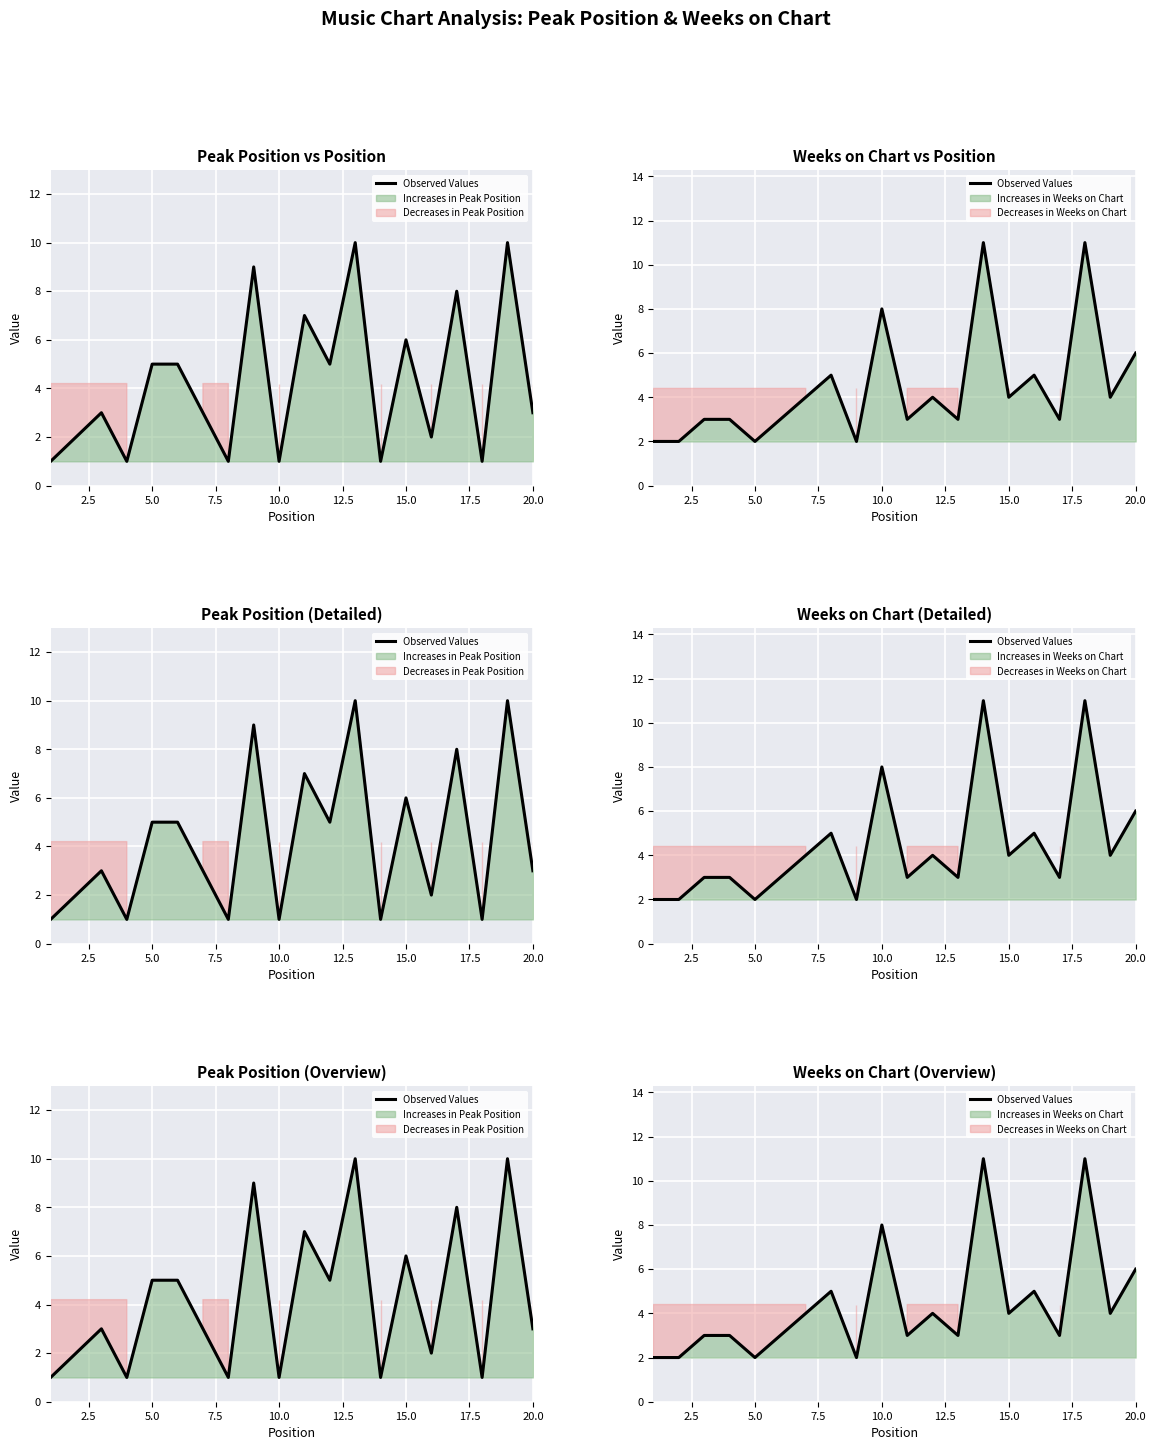

How many categories are shown in the chart?

20